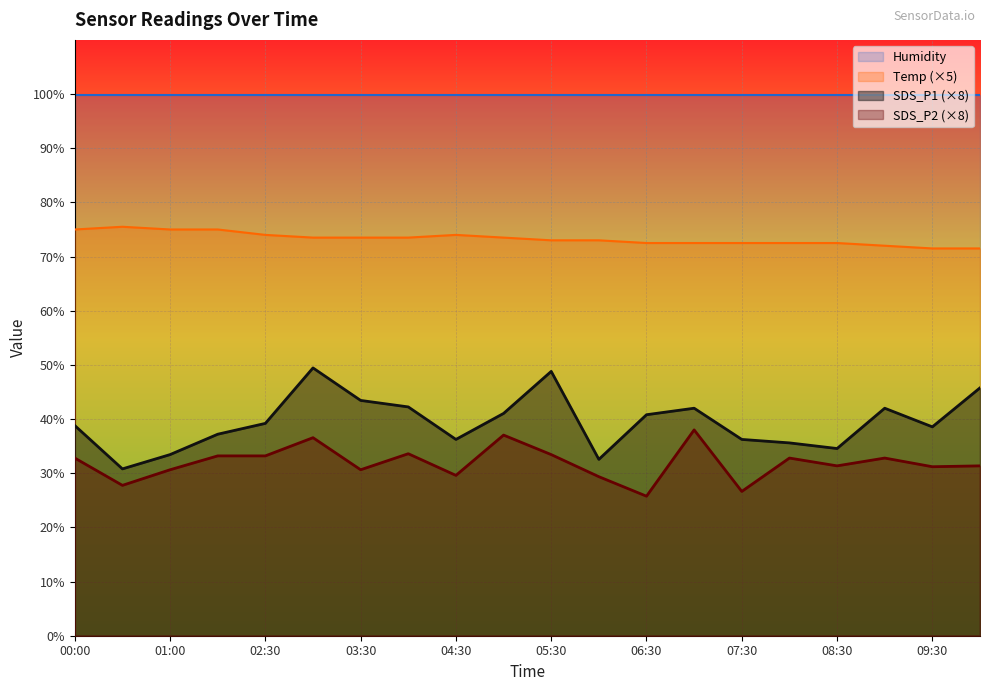

At which category does SDS_P2 reach its first local valley?

00:30